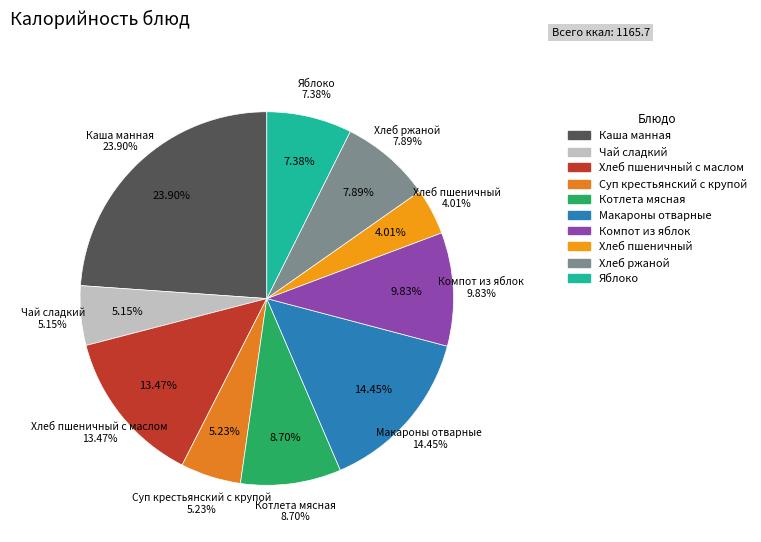

To the nearest percent, what percentage of the pie is Хлеб ржаной?

8%